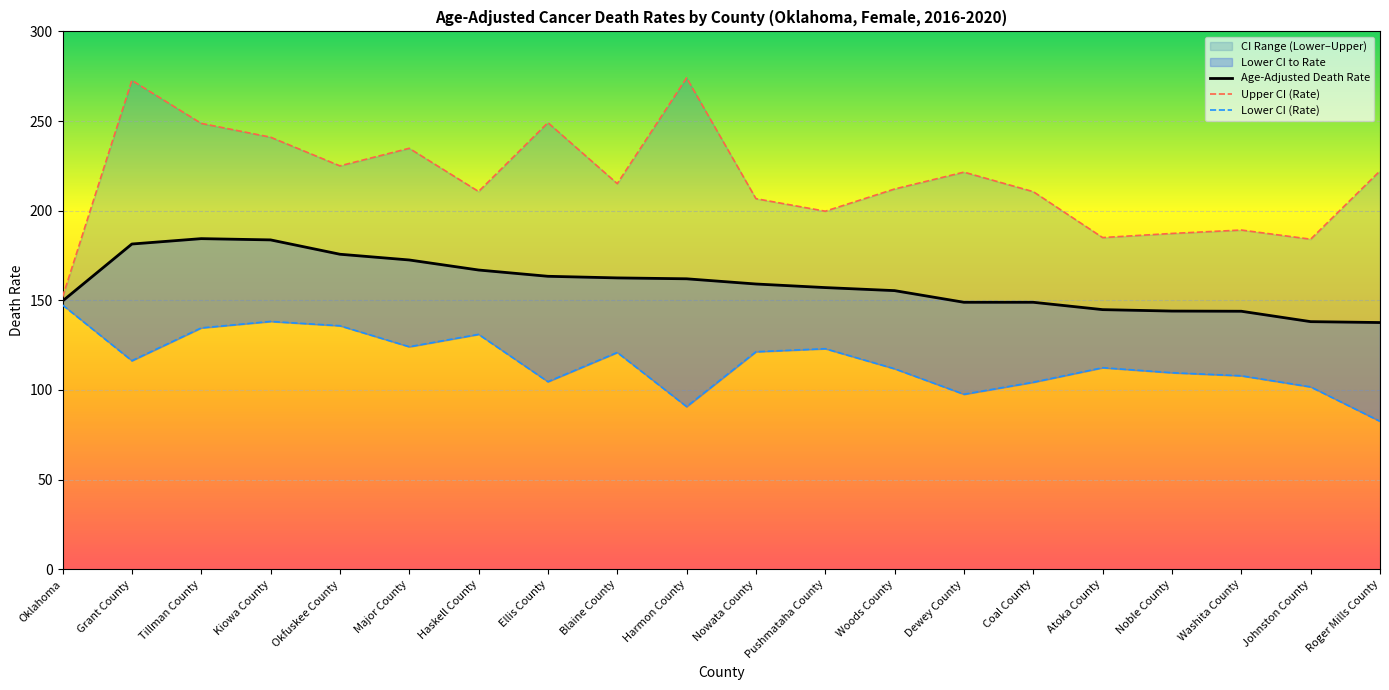

What is the sum of all Age-Adjusted Death Rate values?

3179.9